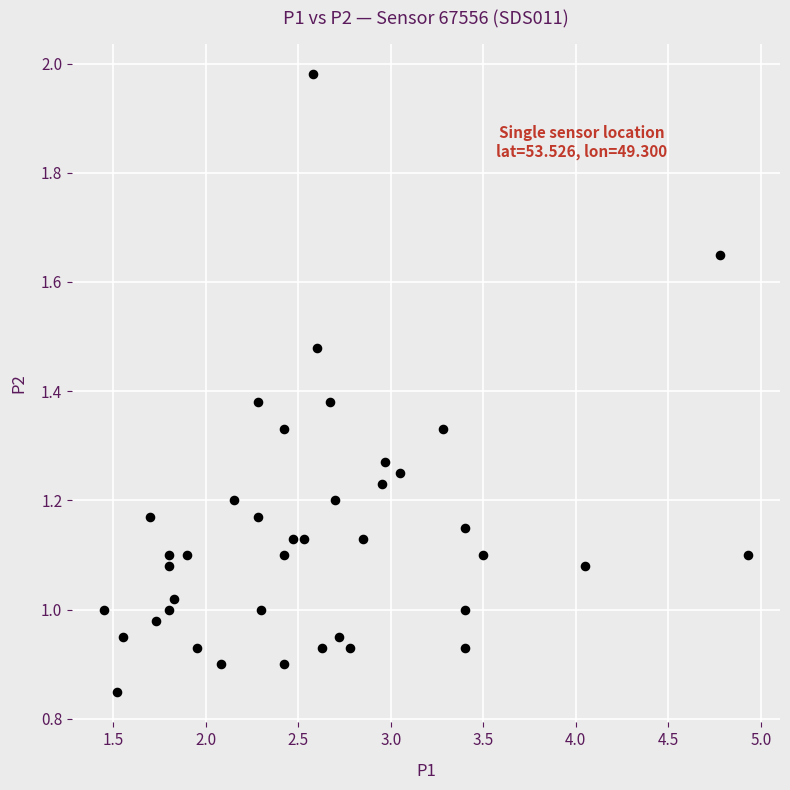

What is the range of X values (max minus min)?

3.5